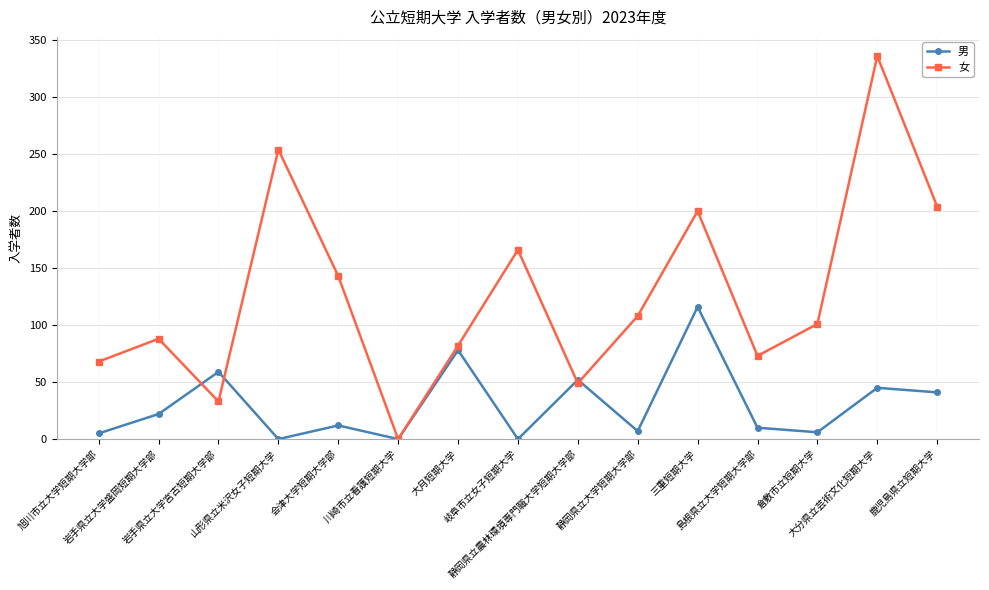

In 女, how many points are higher than both neighbors (excluding endpoints)?

5